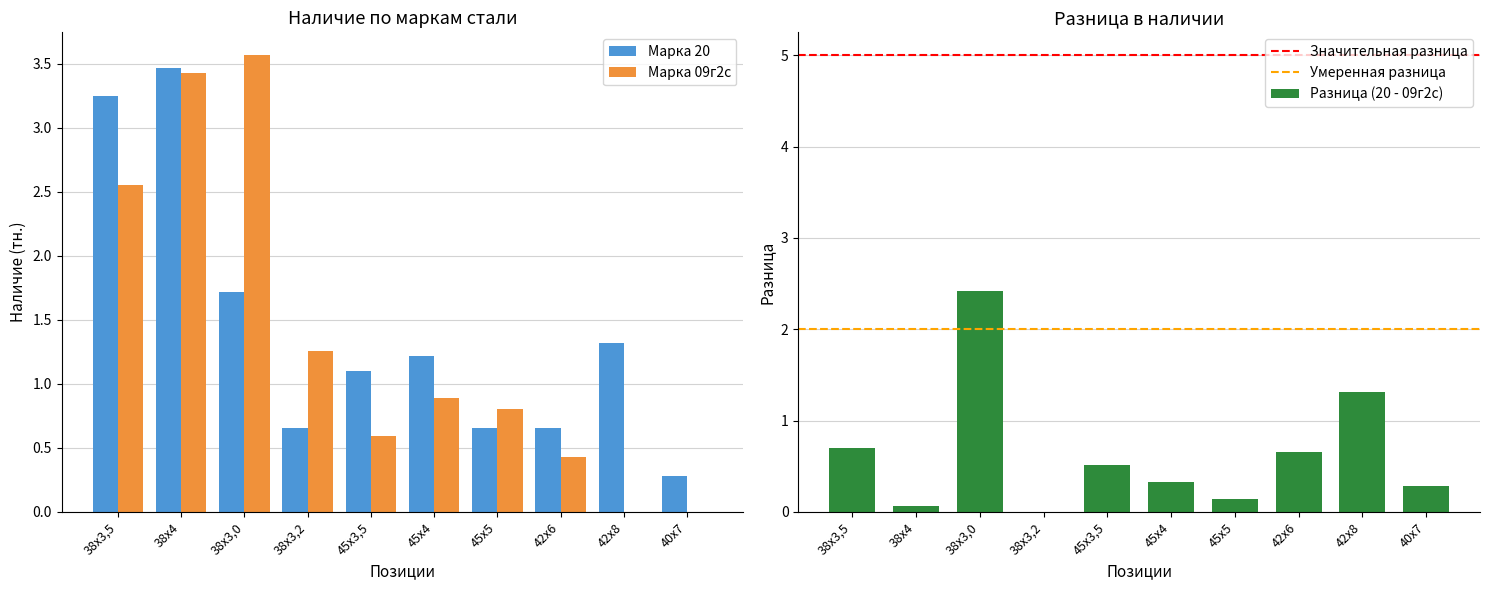

True or false: Марка 09г2с has a value of 1.0 at 38х3,0.

False